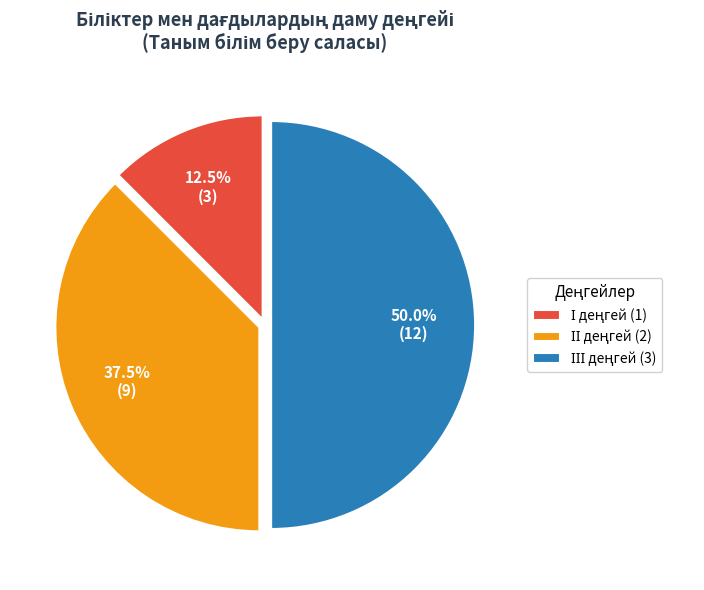

How many slices are in this pie chart?

3